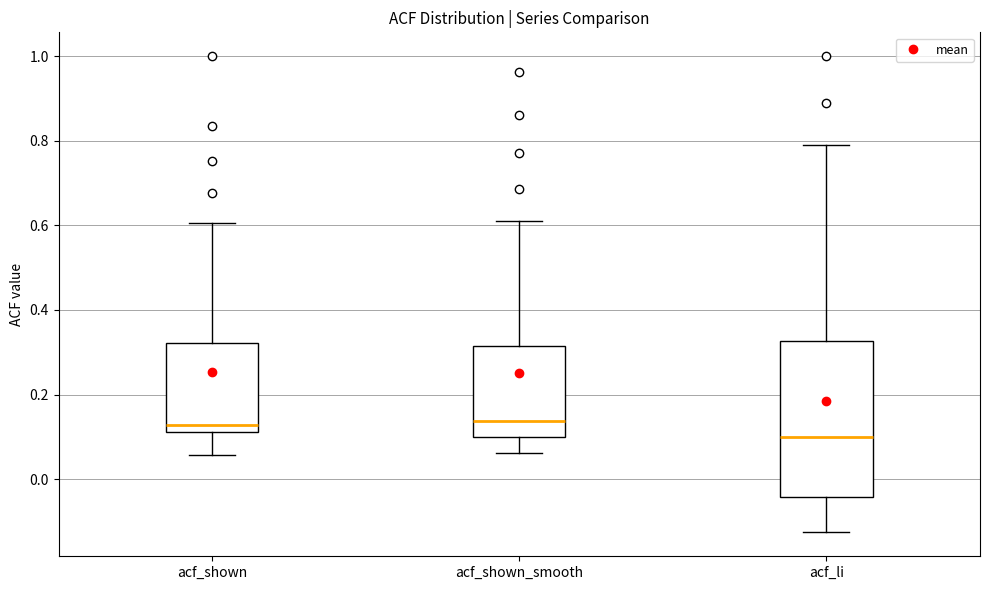

Which box has the lowest median line?

acf_li